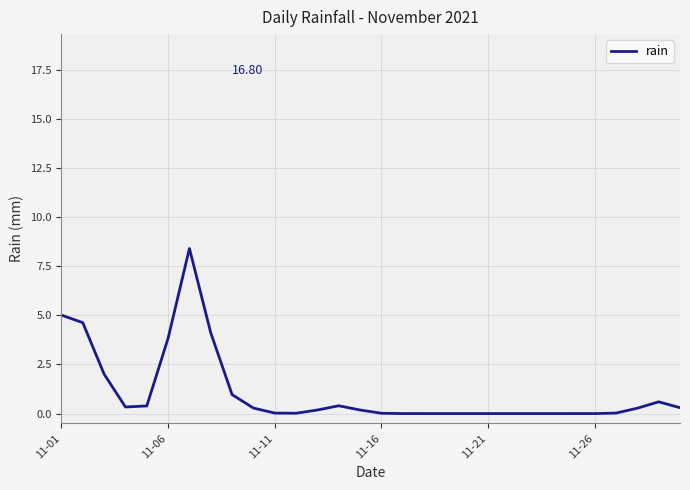

Does the chart display data point markers on the line(s)?

No